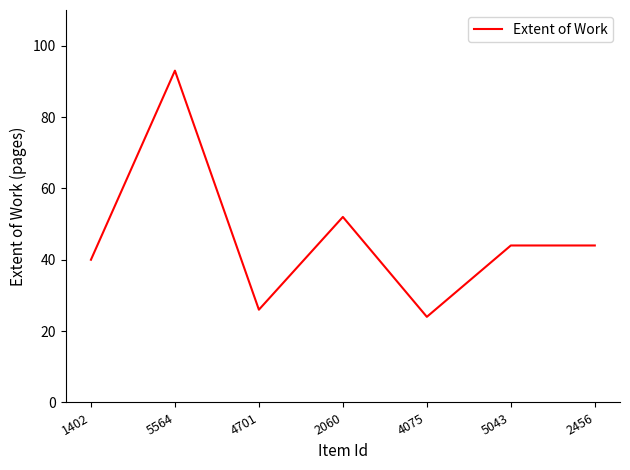

At which category does the chart reach its minimum across all series?

4075